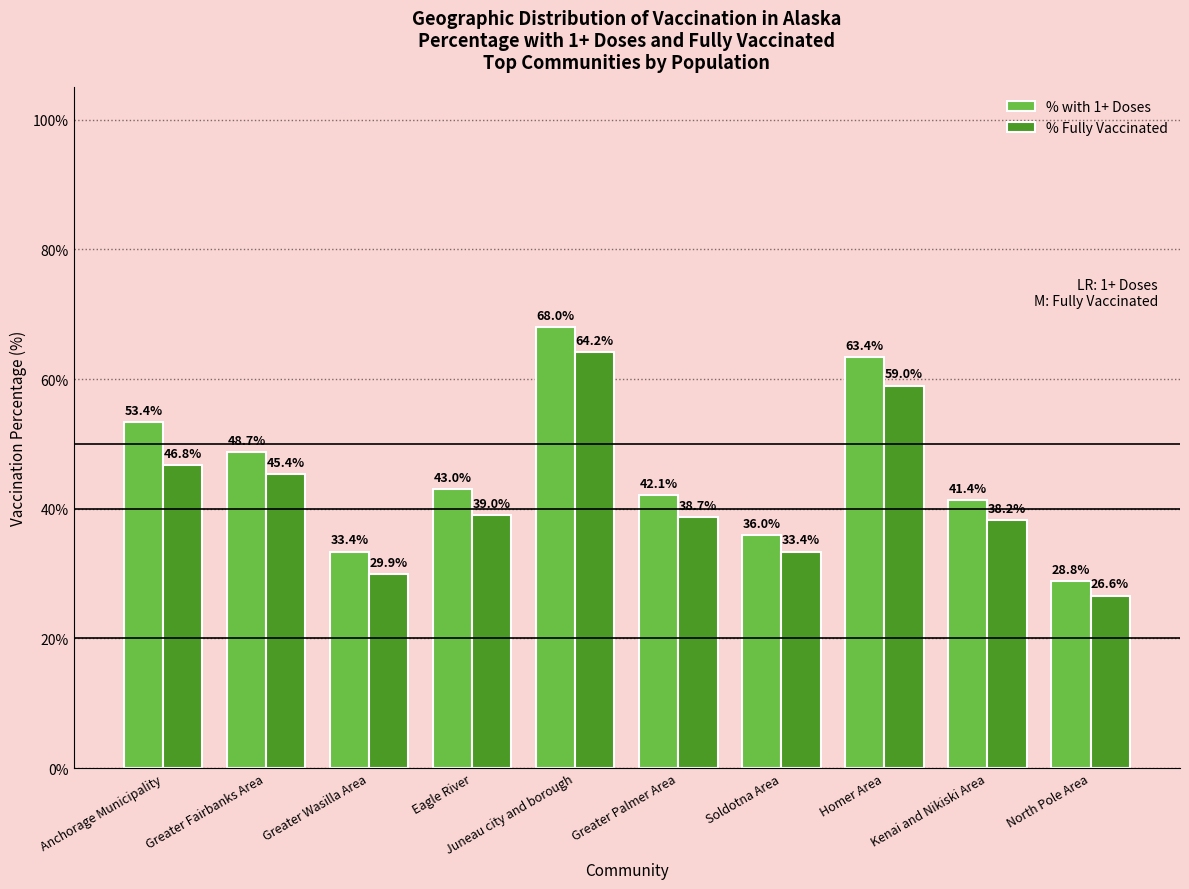

Are the bars horizontal?

No